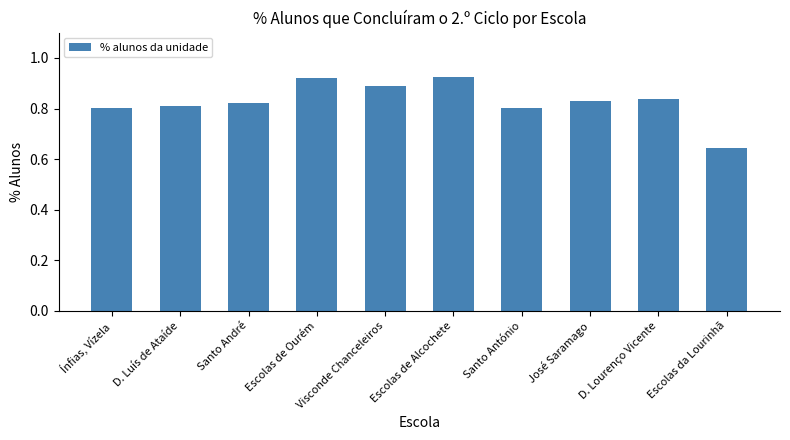

What is the sum of the values at Visconde Chanceleiros and Escolas da Lourinhã?

1.5